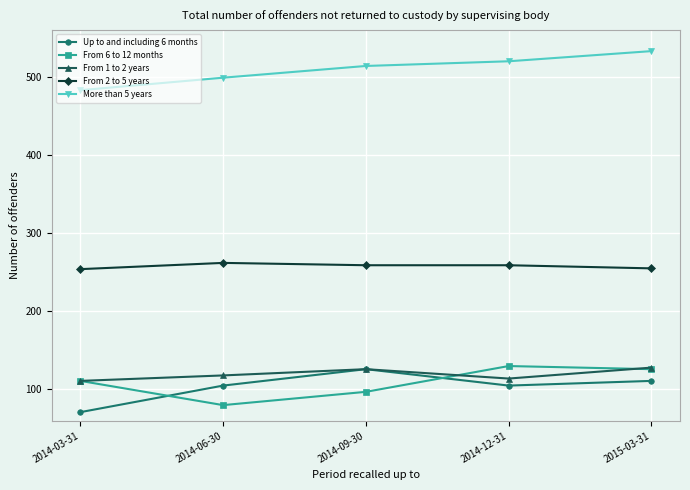

True or false: From 1 to 2 years has a value of 111 at 2014-03-31.

True